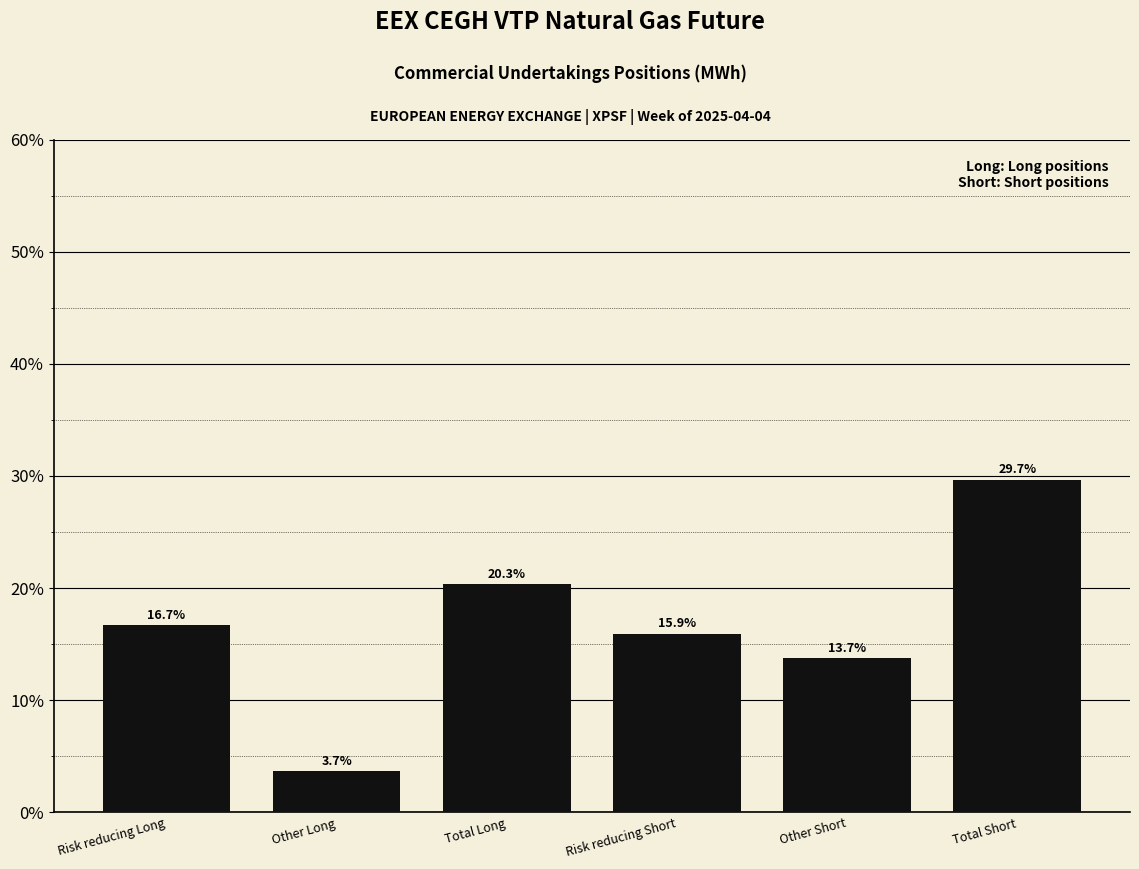

Reading left to right, extract all data points from this chart.

16.7	3.7	20.3	15.9	13.7	29.7